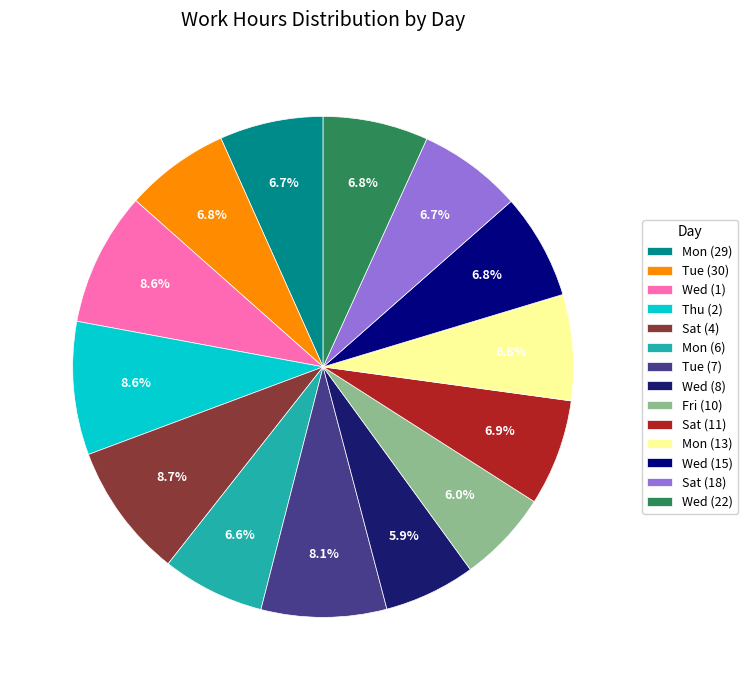

To the nearest percent, what portion does Thu (2) represent?

9%